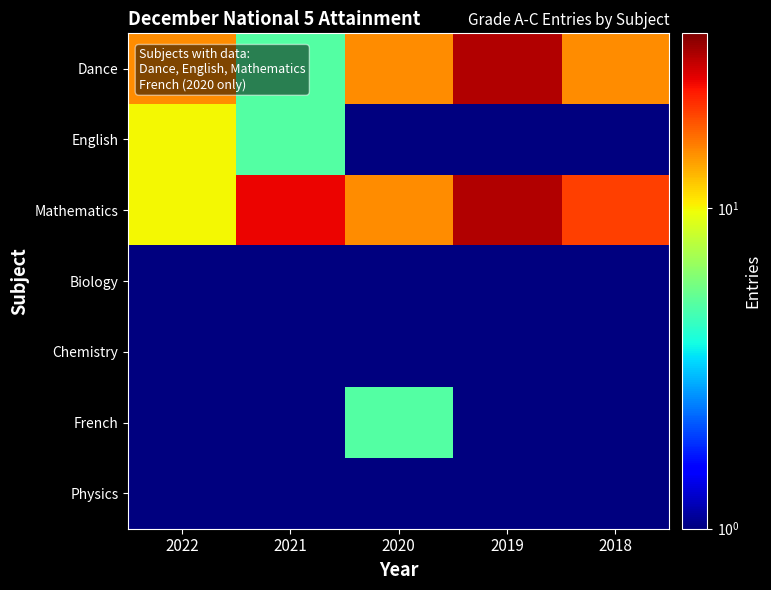

At which category is the sum across all series the highest?

2019